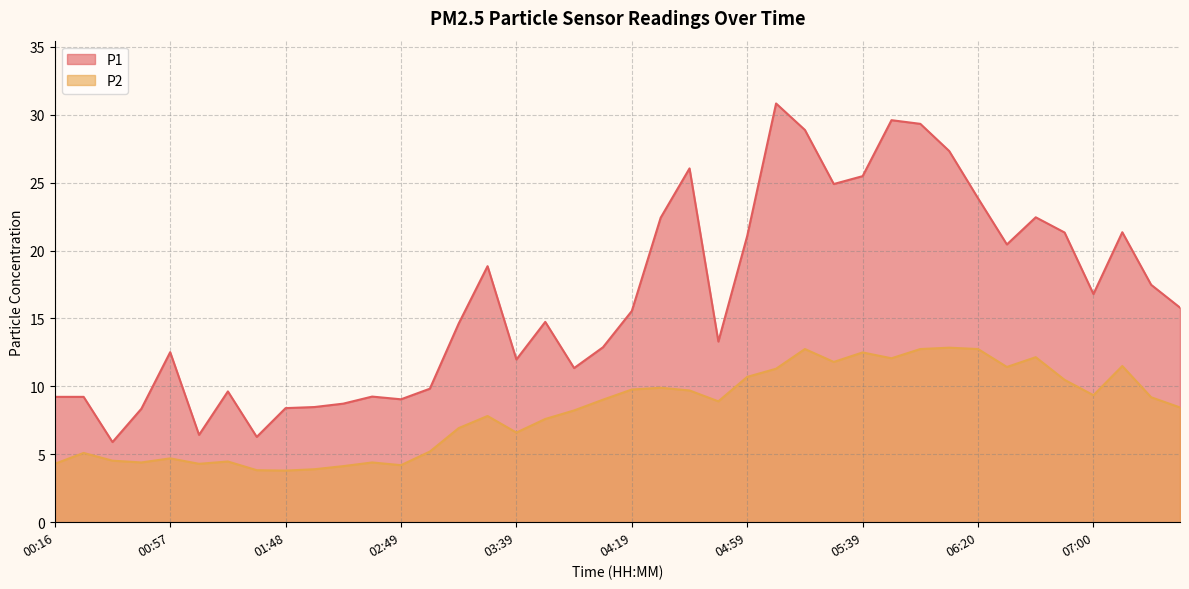

How many values in the P2 series are below 8?

18